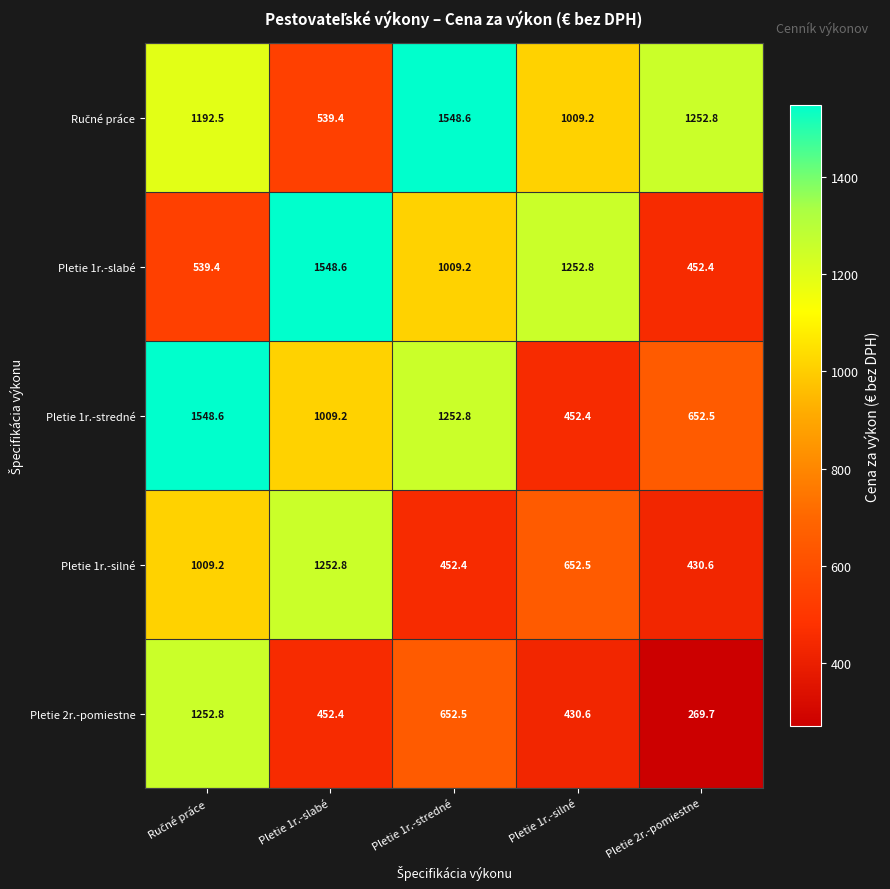

What is the difference between the highest and lowest values at Pletie 1r.-stredné?

1096.2